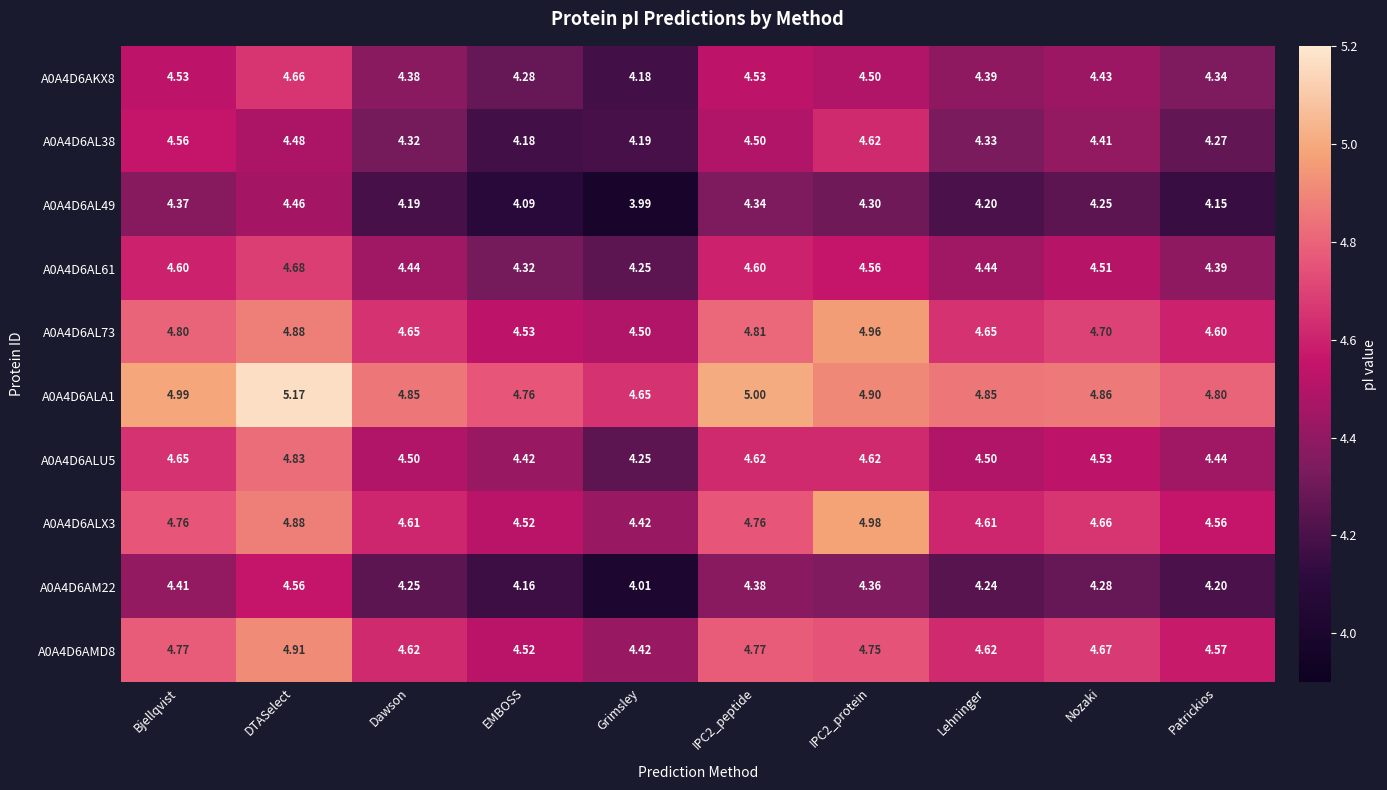

Between IPC2_peptide and Nozaki, which series saw the biggest shift?

A0A4D6ALA1